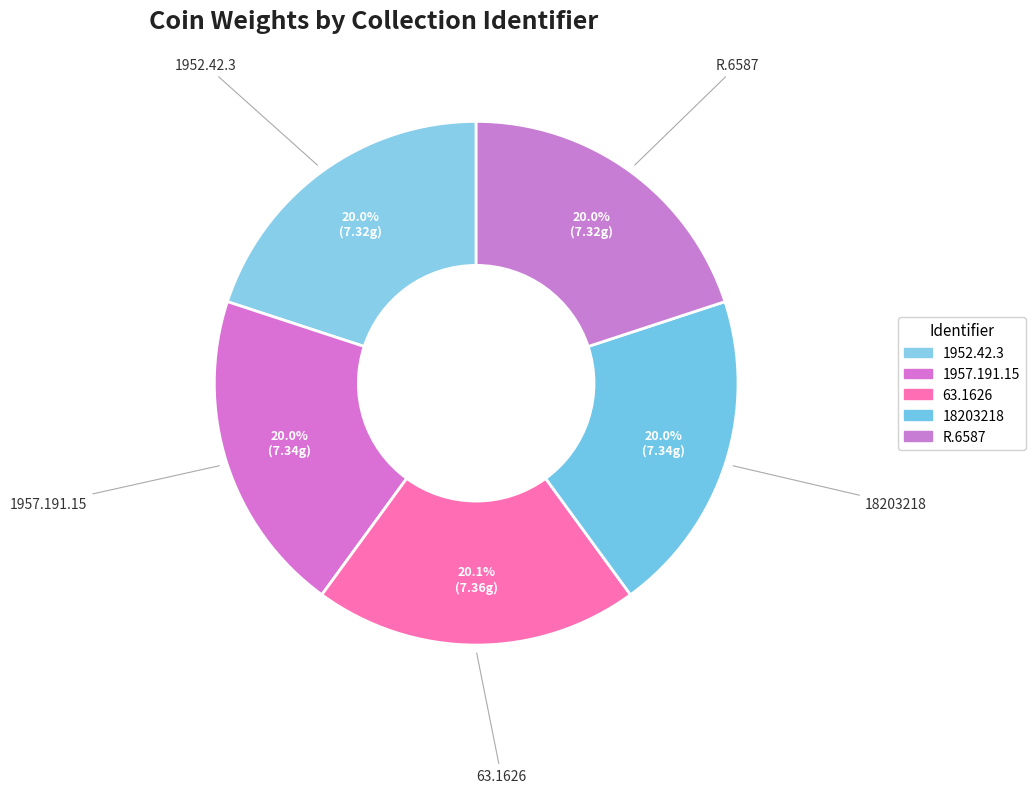

The 1957.191.15 slice represents 20% of the pie. True or false?

True